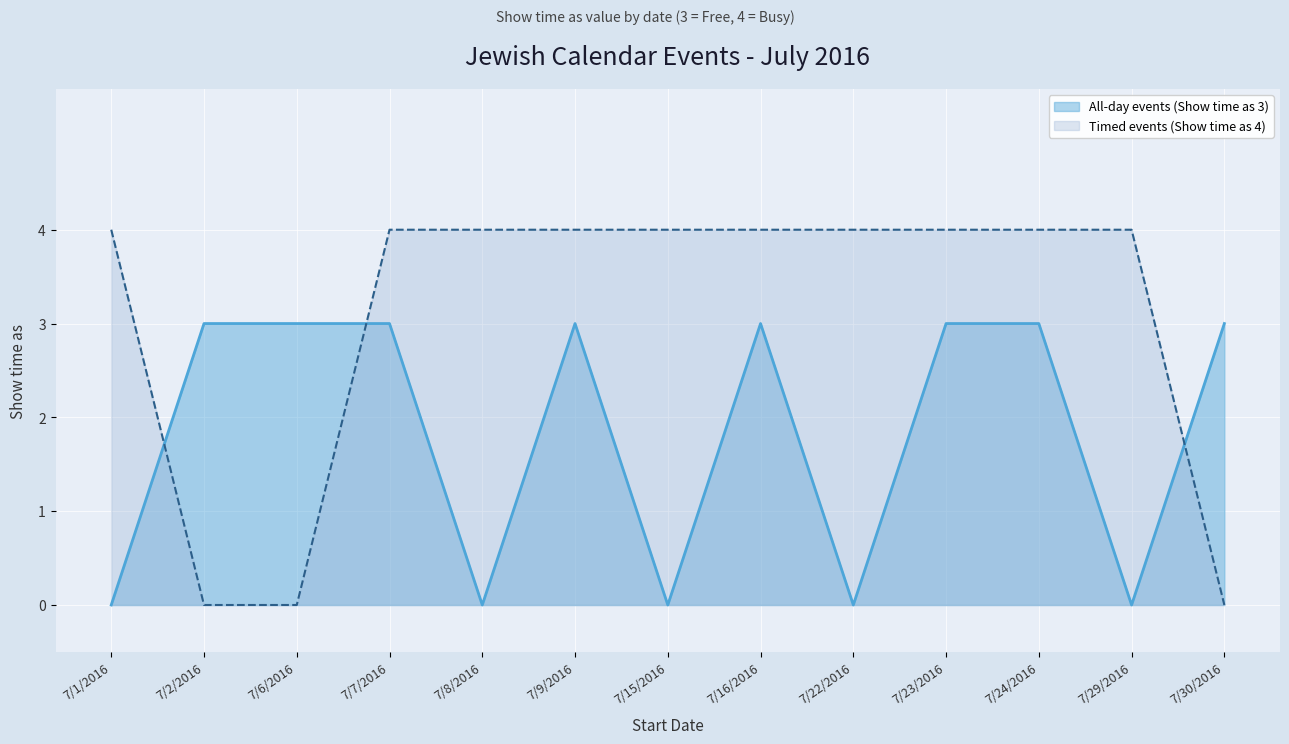

What is the value of the Timed events (Show time as 4) point at the 7th from the left?

4